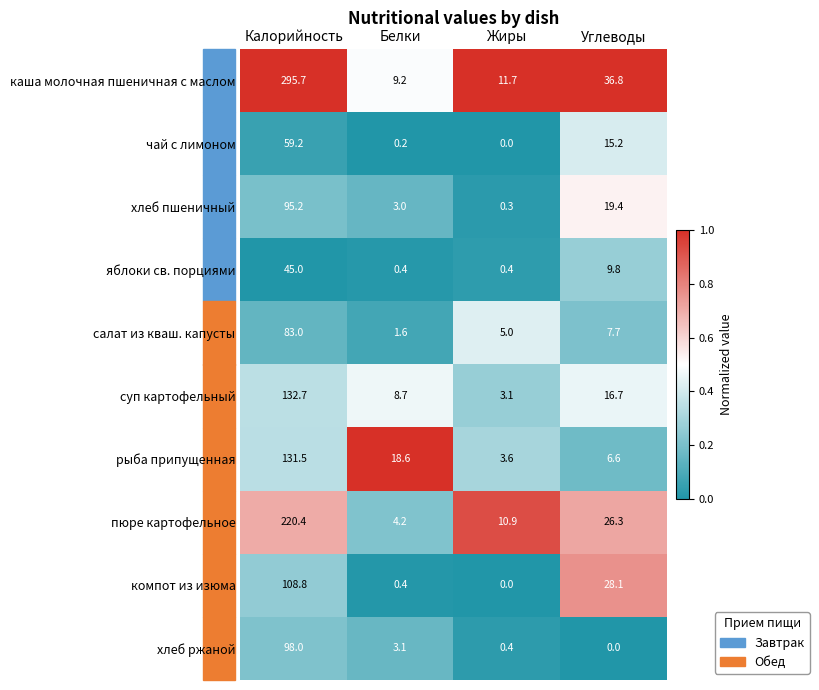

The рыба припущенная series shows 18.6 at Белки. True or false?

True